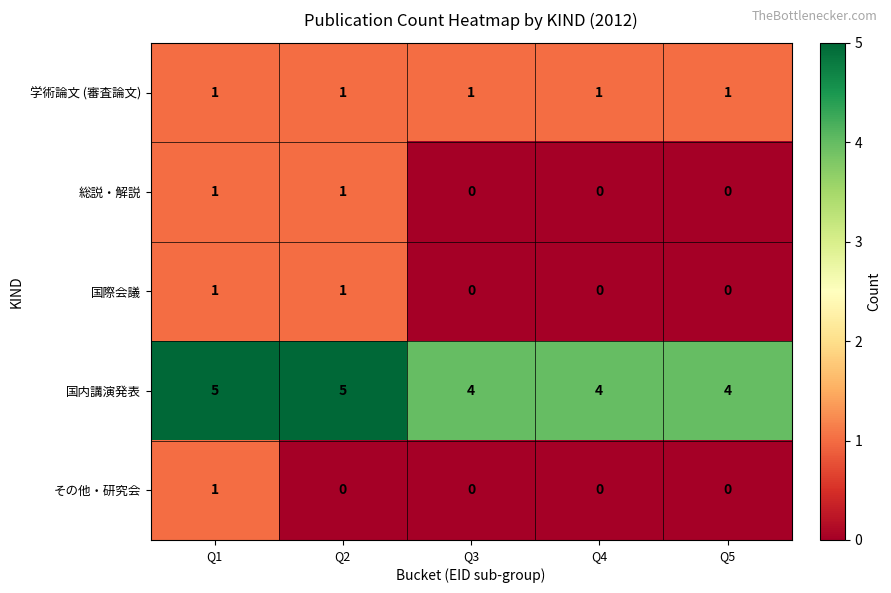

How many values in the 国際会議 series exceed 0?

2